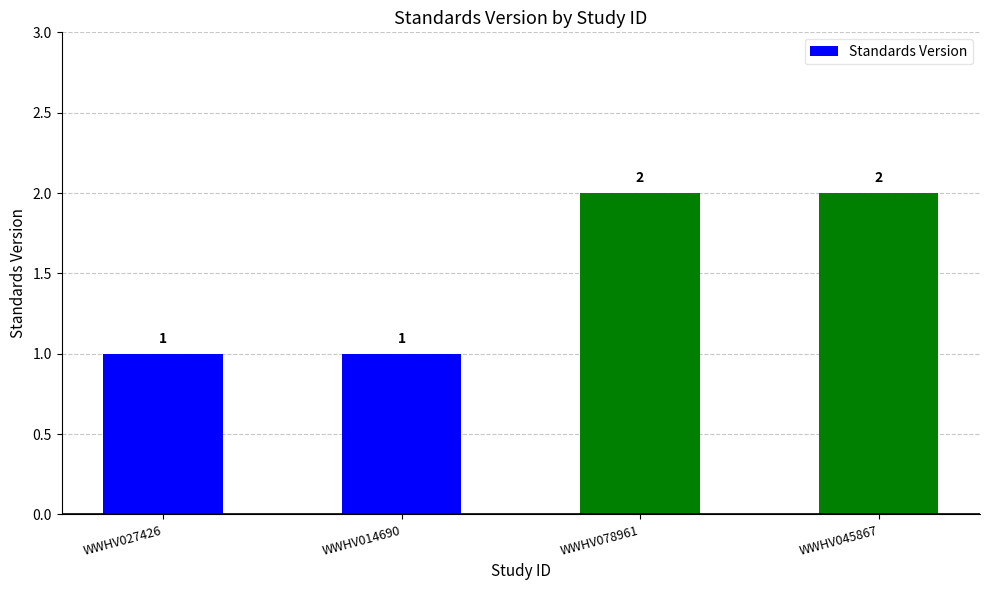

Between WWHV014690 and WWHV078961, which is larger?

WWHV078961